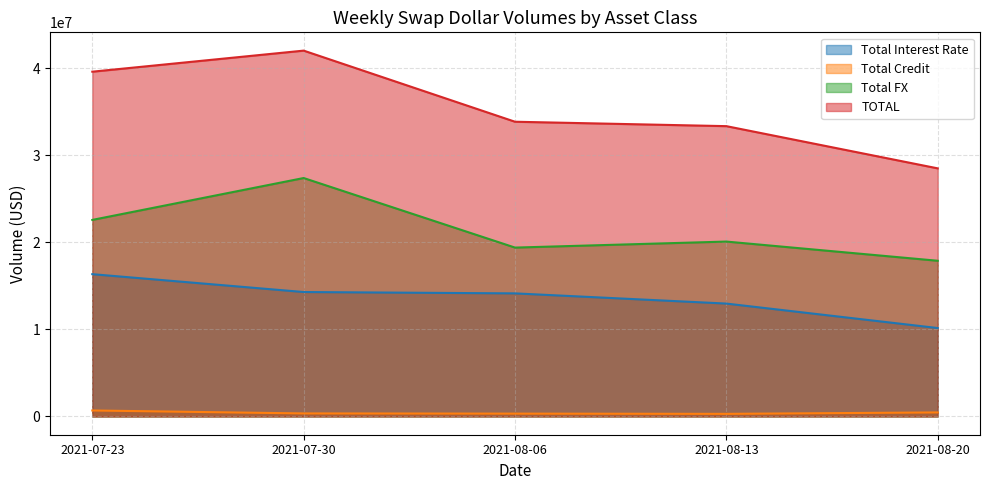

Which series has the largest range (max minus min)?

TOTAL